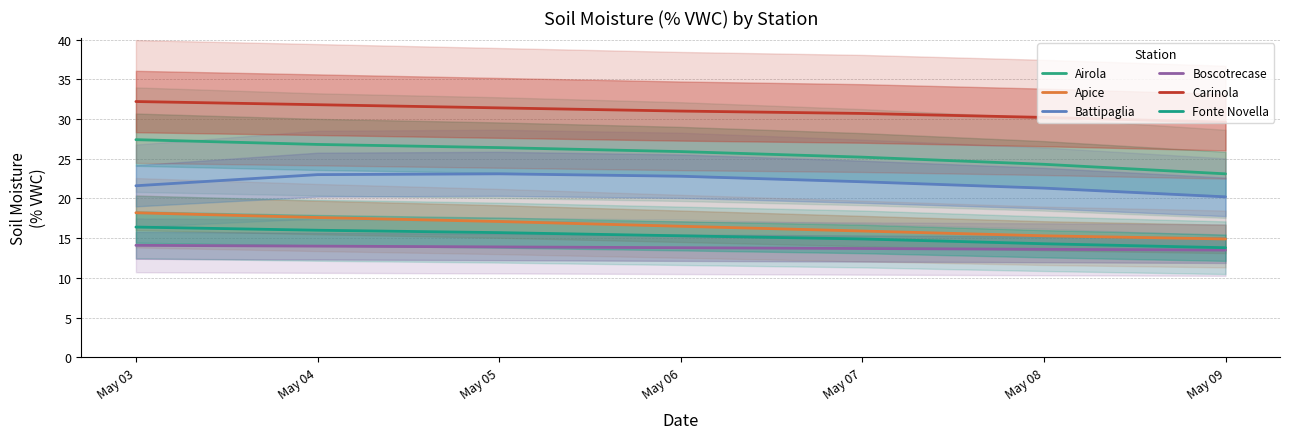

What is the value of the Apice point at the 7th from the left?

14.9